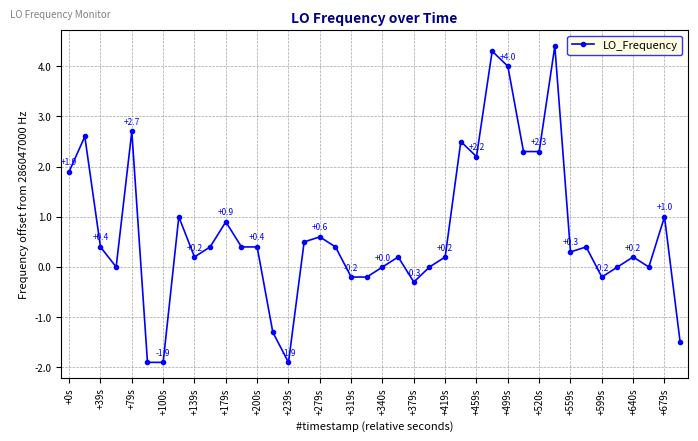

How many distinct data groups are displayed?

1